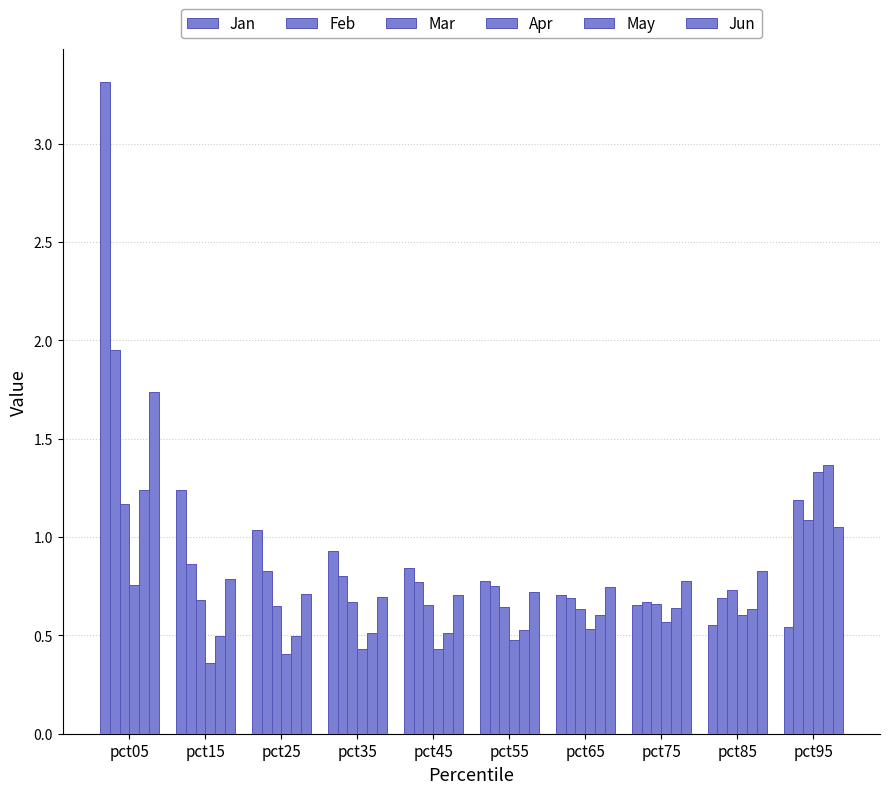

The Mar series shows 0.5 at pct05. True or false?

False